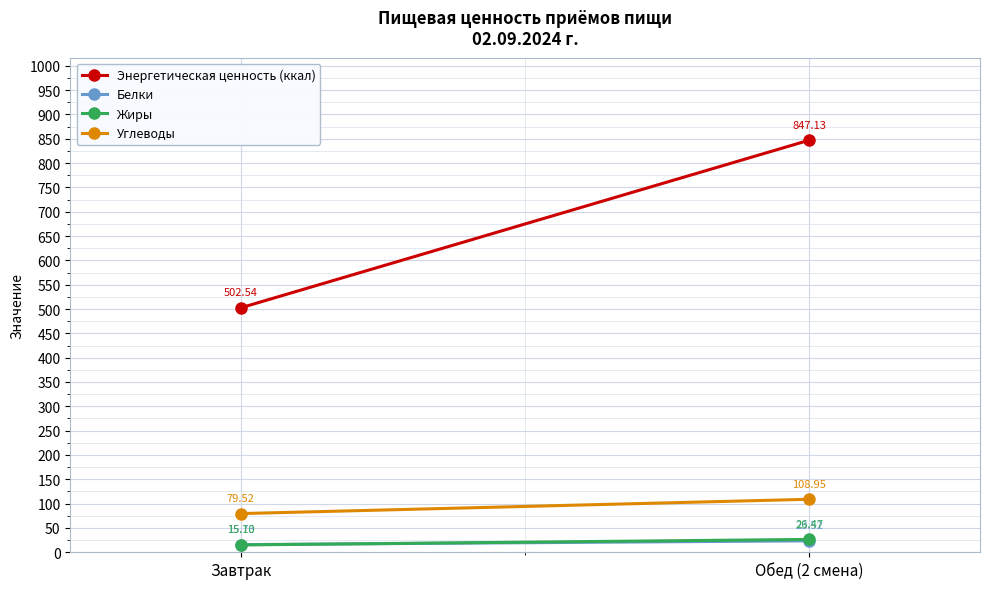

At which category does the chart reach its peak across all series?

Обед (2 смена)